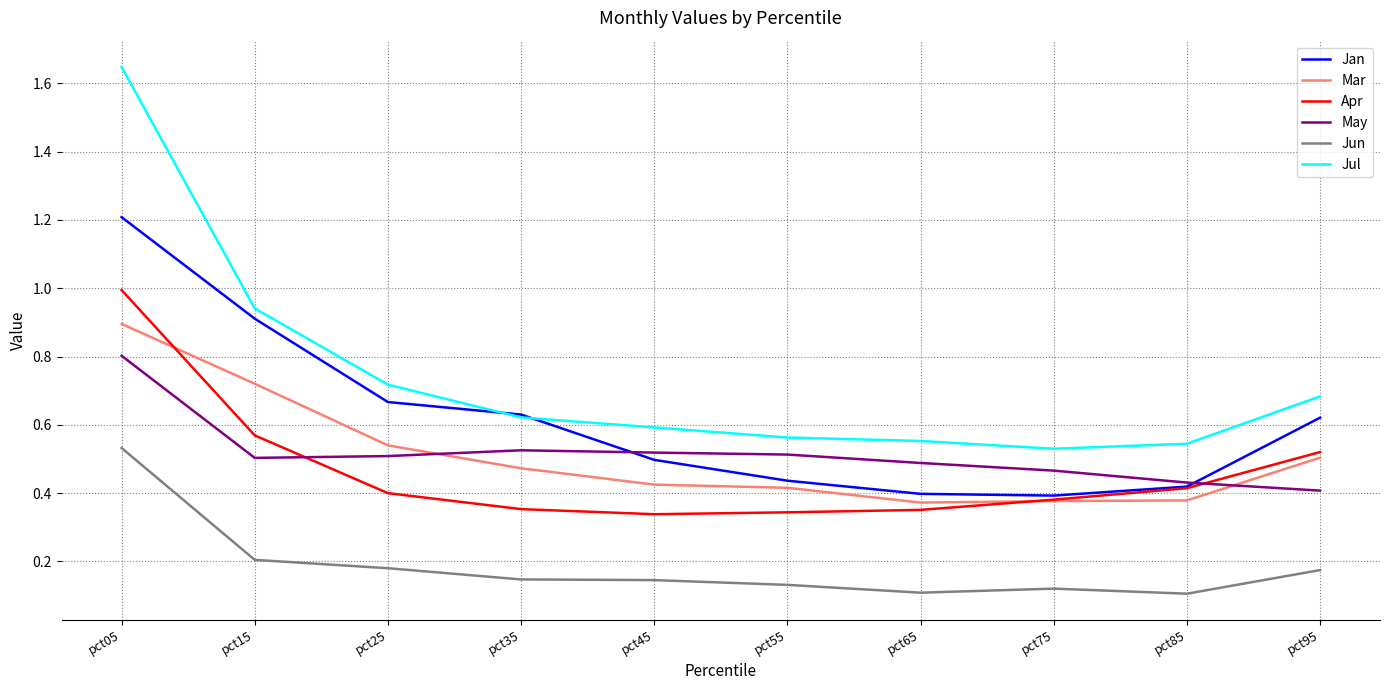

True or false: Jun and May intersect in this chart.

False